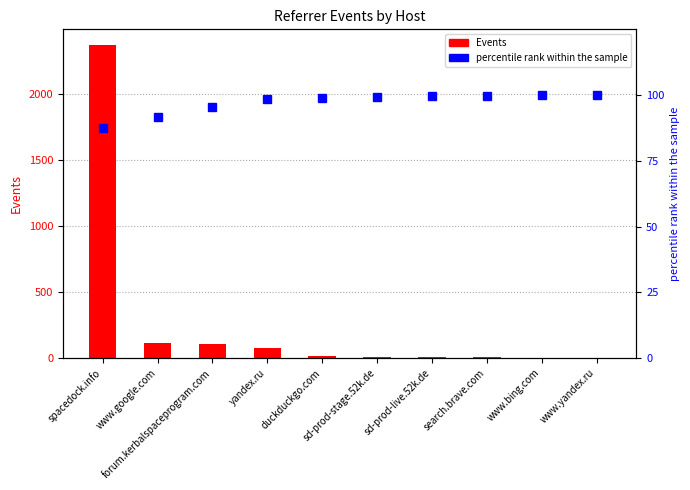

Which category has the lowest value in the percentile rank within the sample series?

spacedock.info